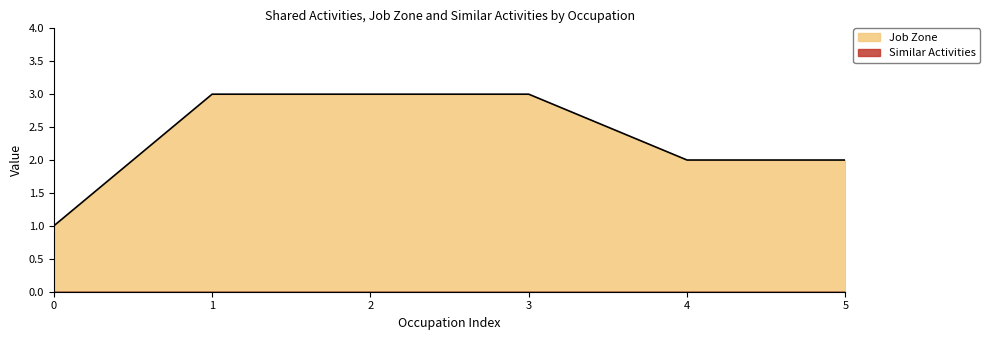

True or false: Job Zone has a value of 3 at 3.

True